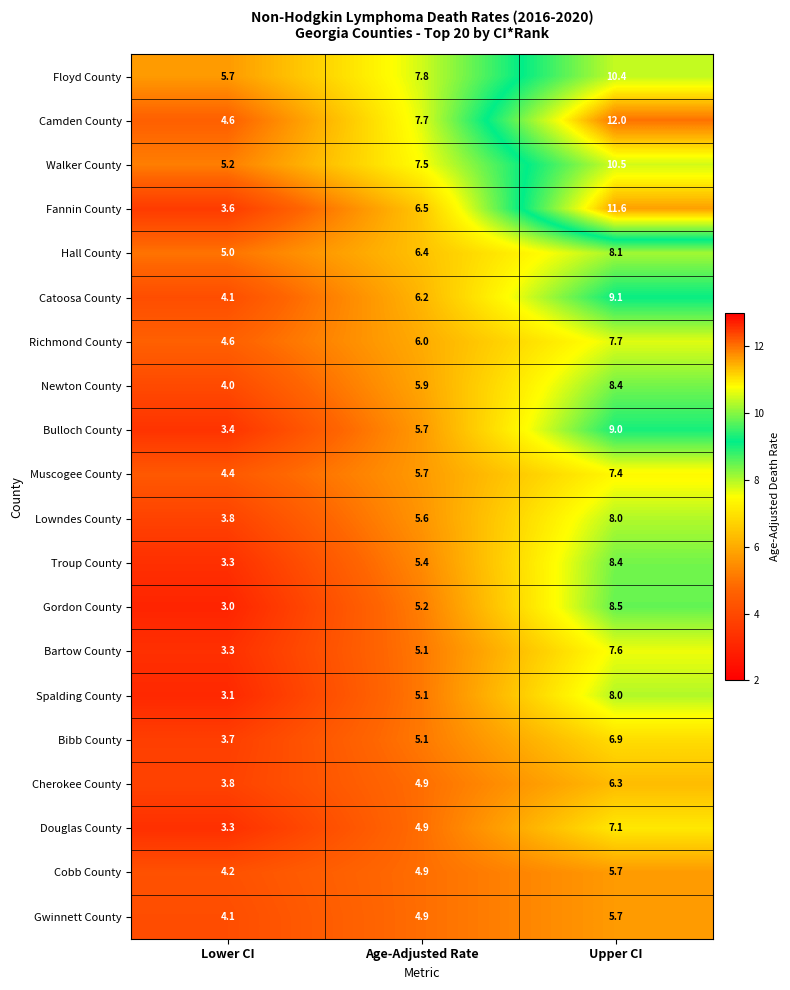

What is the greatest value displayed?

12.0